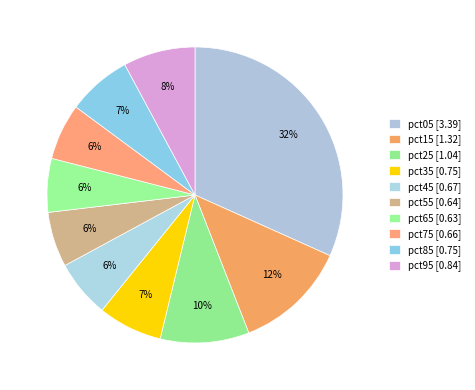

Does pct45 account for over 50% of the chart?

No